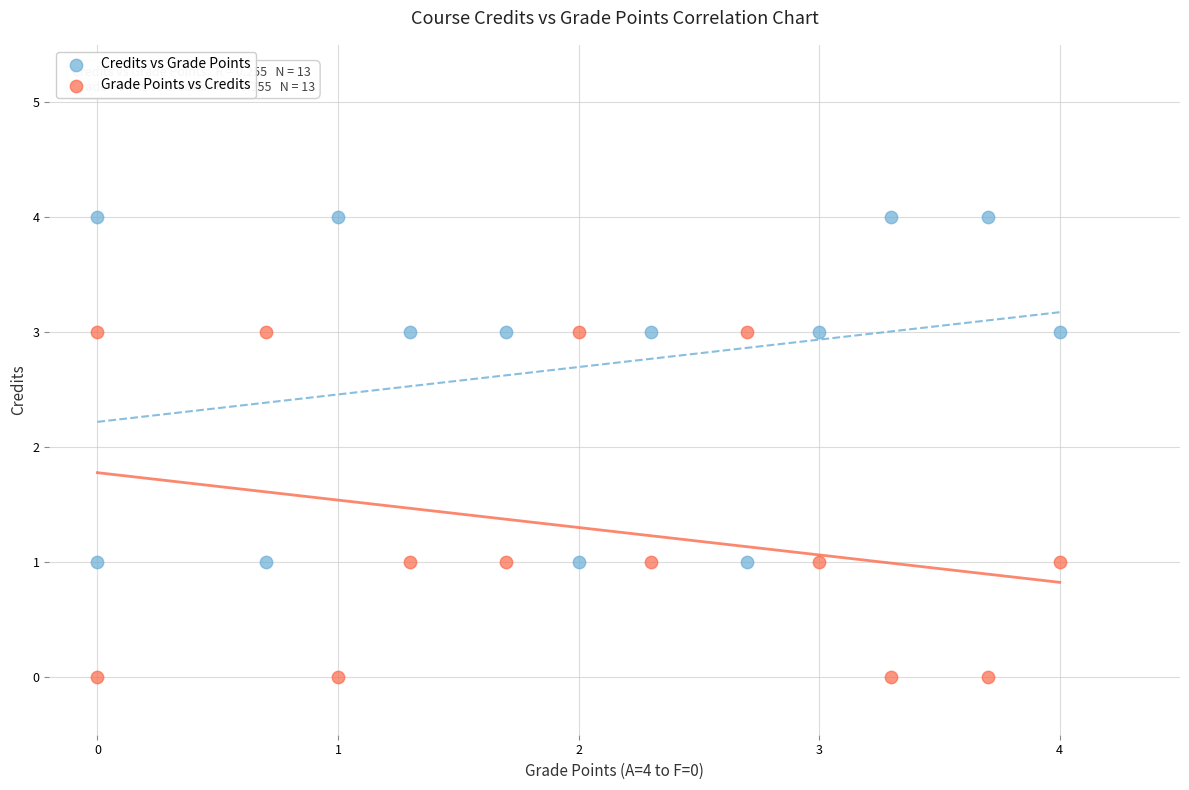

Which series reaches the minimum Y coordinate?

Grade Points vs Credits